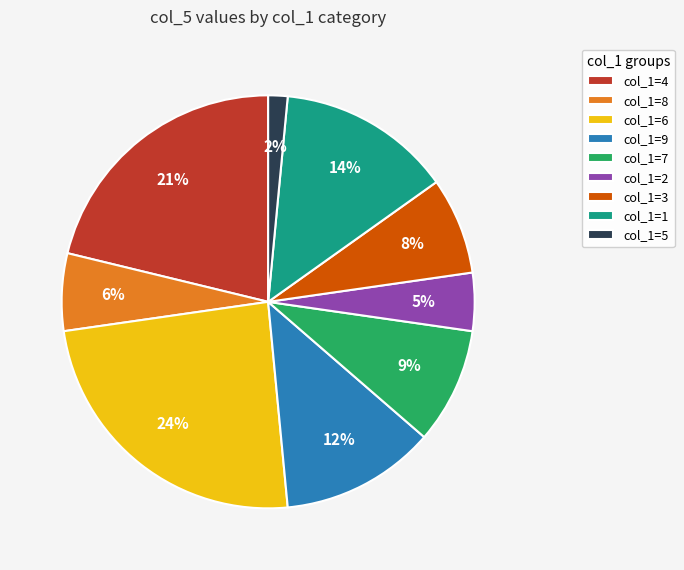

Rank the categories by value from lowest to highest.

col_1=5, col_1=2, col_1=8, col_1=3, col_1=7, col_1=9, col_1=1, col_1=4, col_1=6